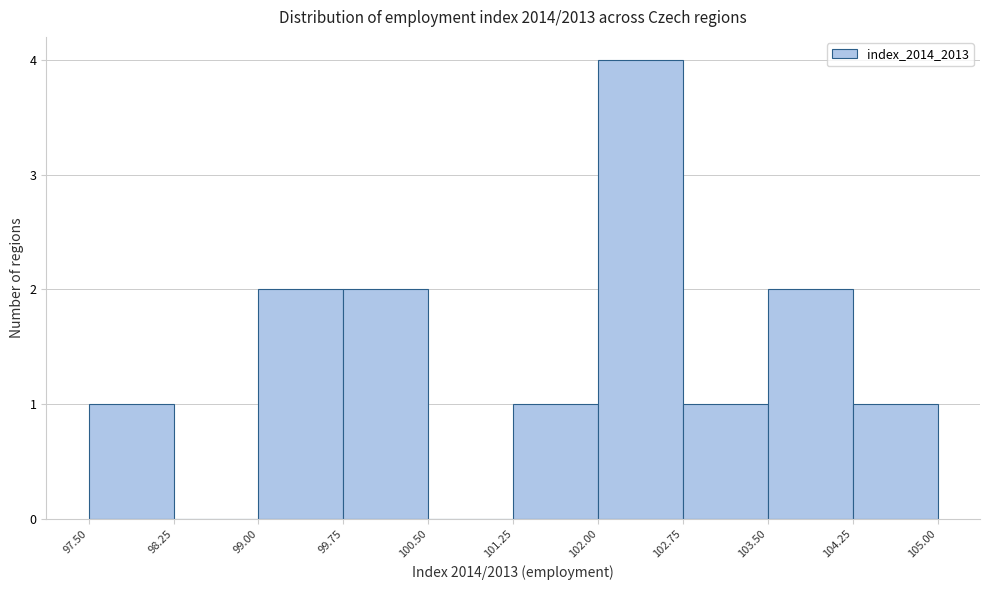

Reading left to right, list every bar in this chart as the range it spans on the x-axis followed by its height. The values are not printed on the chart, so give them approximately, as read against the axis.

97.50 to 98.25: 1
98.25 to 99.00: 0
99.00 to 99.75: 2
99.75 to 100.50: 2
100.50 to 101.25: 0
101.25 to 102.00: 1
102.00 to 102.75: 4
102.75 to 103.50: 1
103.50 to 104.25: 2
104.25 to 105.00: 1